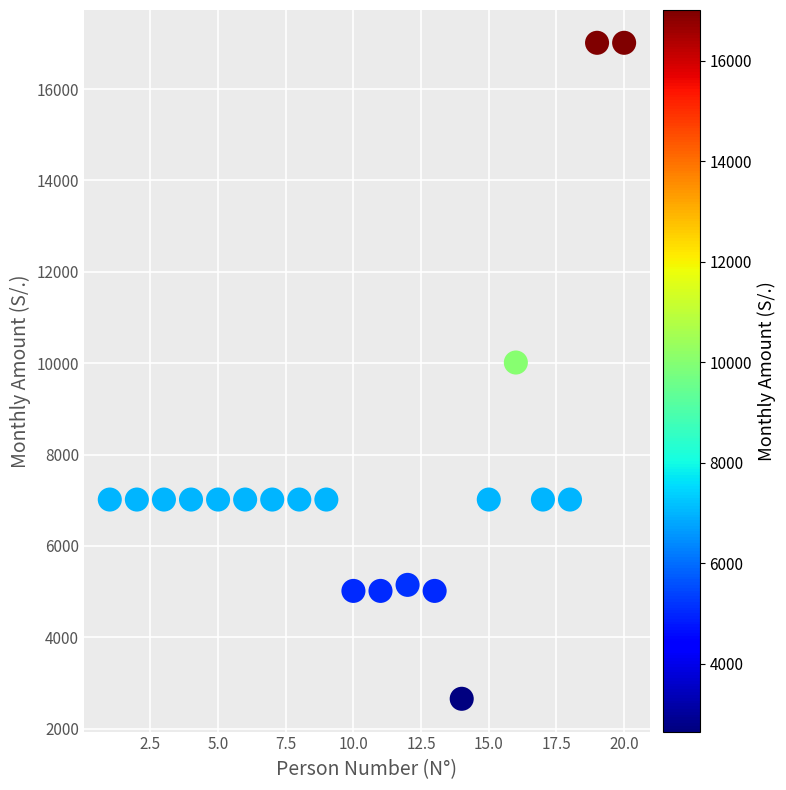

What Y value in the scatter plot is closest to 9833?

10014